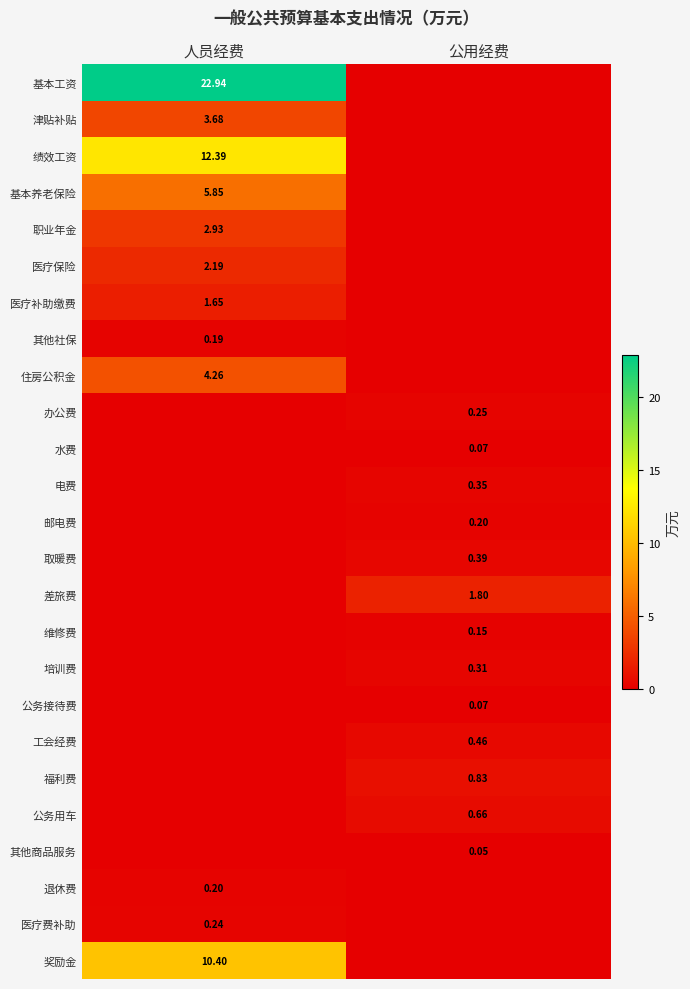

What is the greatest value displayed?

22.9